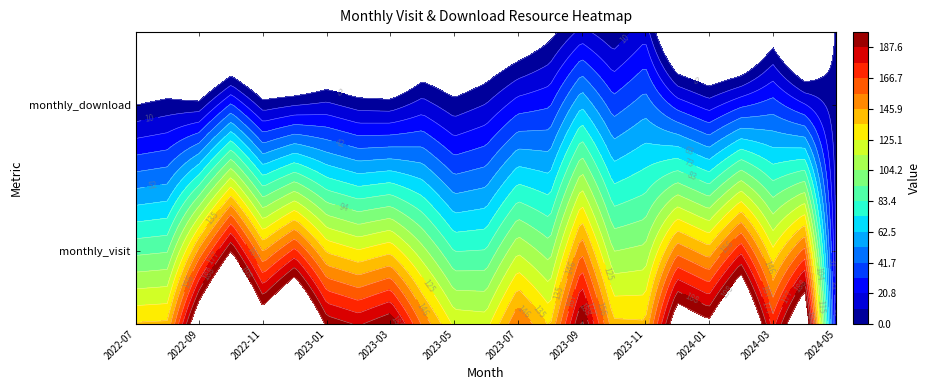

Where does the monthly_visit series first go above 127?

2022-09